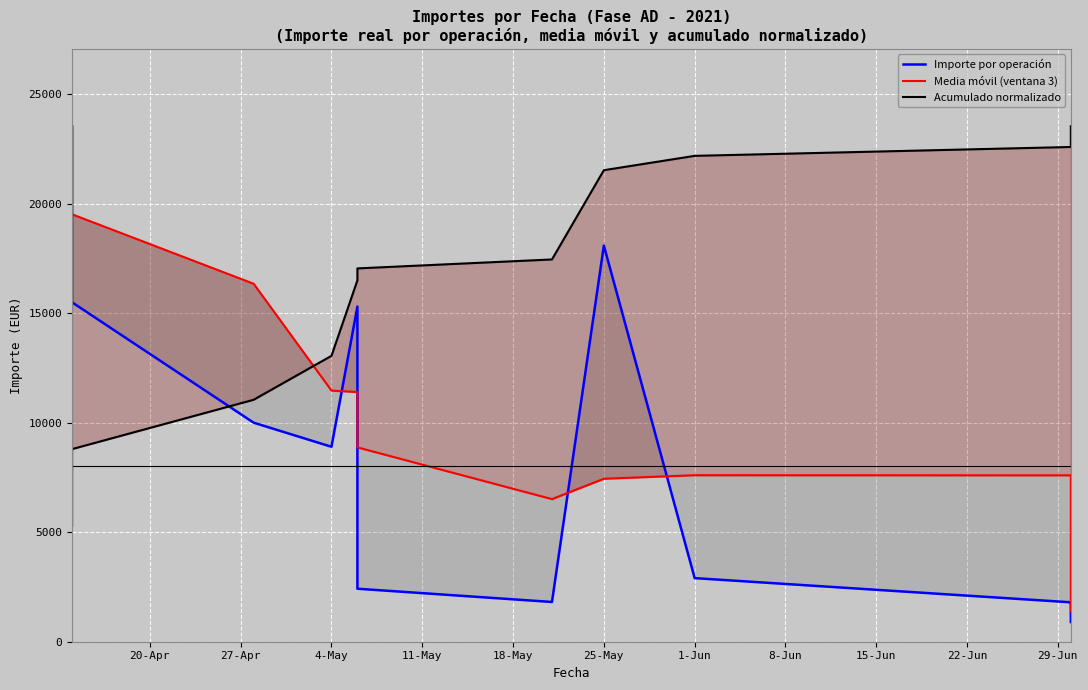

At 4-May, list the series in order from largest to smallest.

Acumulado normalizado, Media móvil (ventana 3), Importe por operación